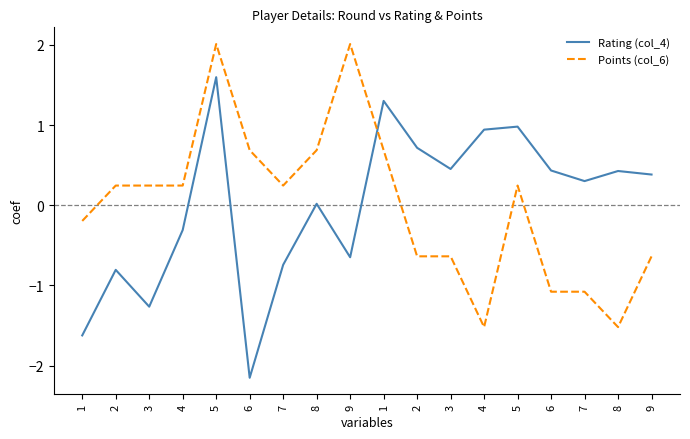

Where does the Points (col_6) series first go above 0?

2